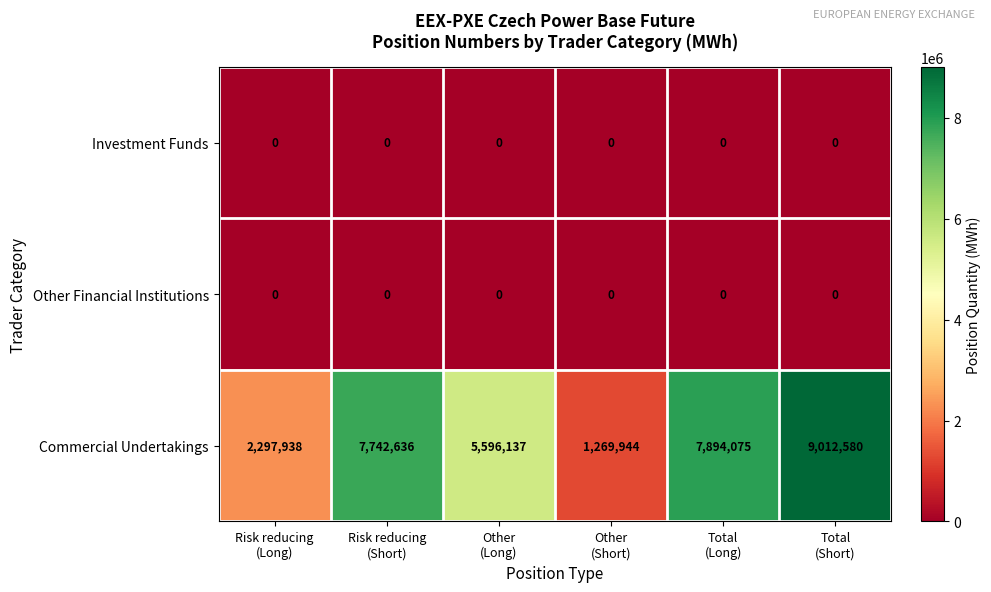

At how many categories does at least one series exceed 1326503?

5